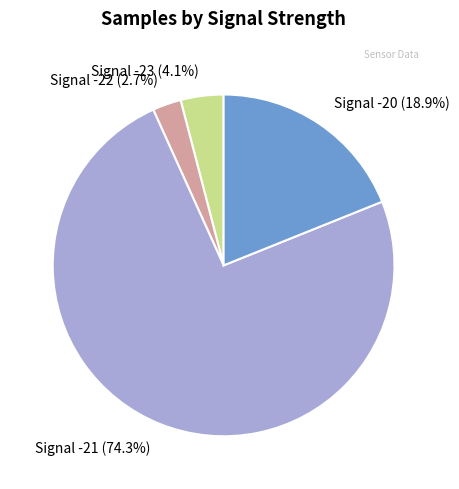

Count the number of slices in the pie.

4